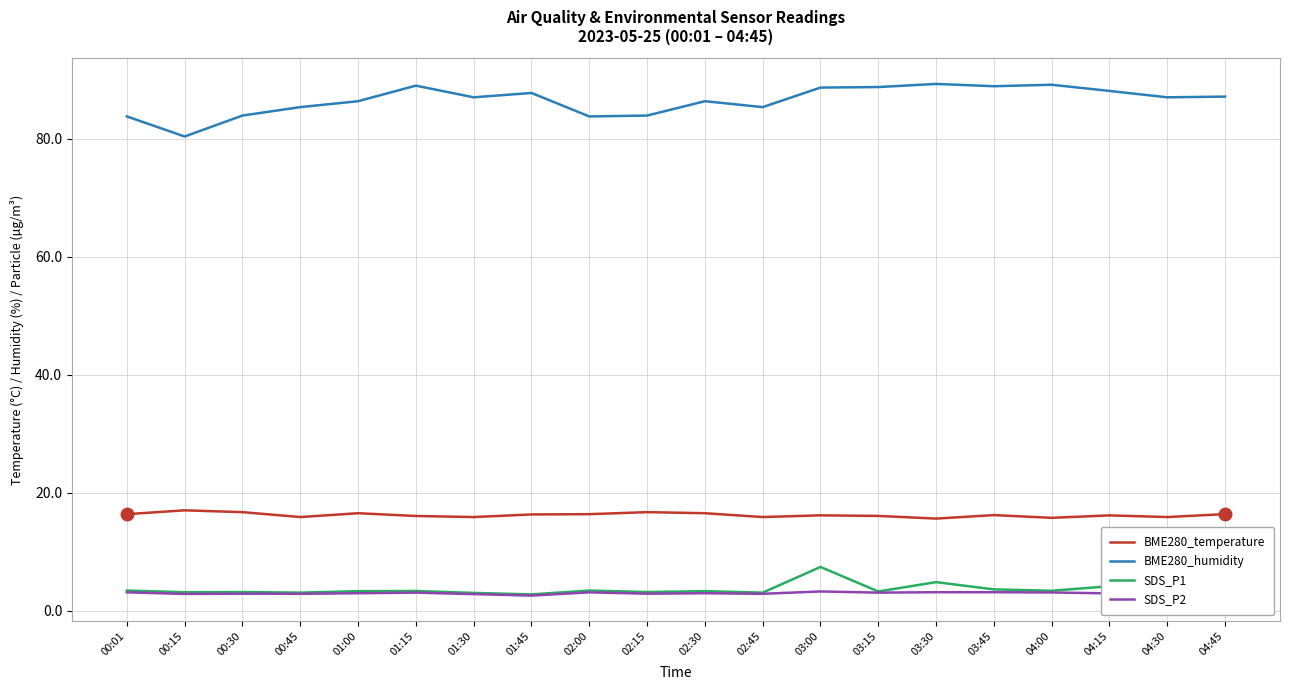

Which category has the lowest value in the BME280_humidity series?

00:15